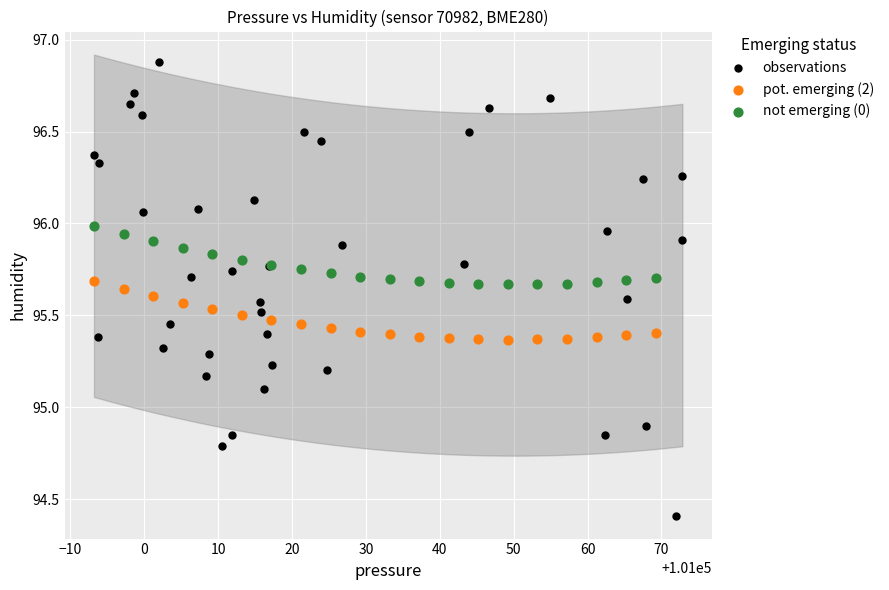

Which series has the widest spread of Y values?

observations